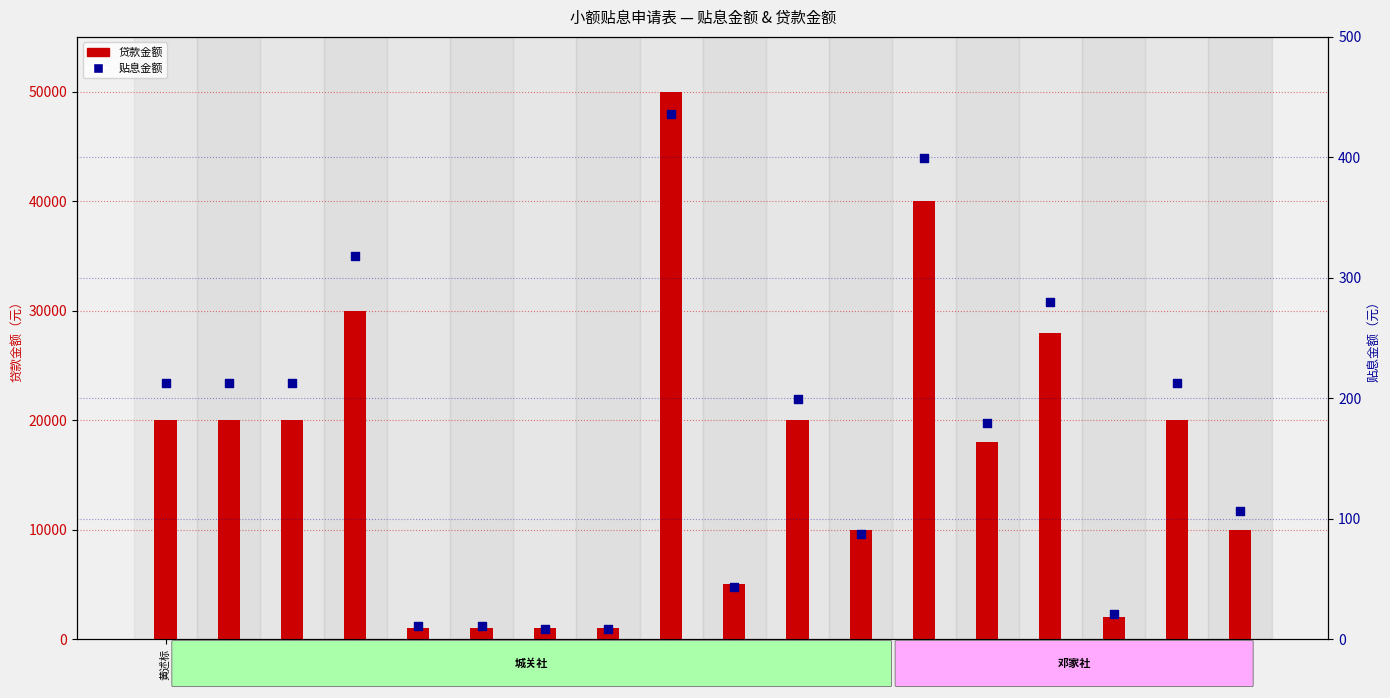

What is the total value across all series at 赵木火?

2021.2